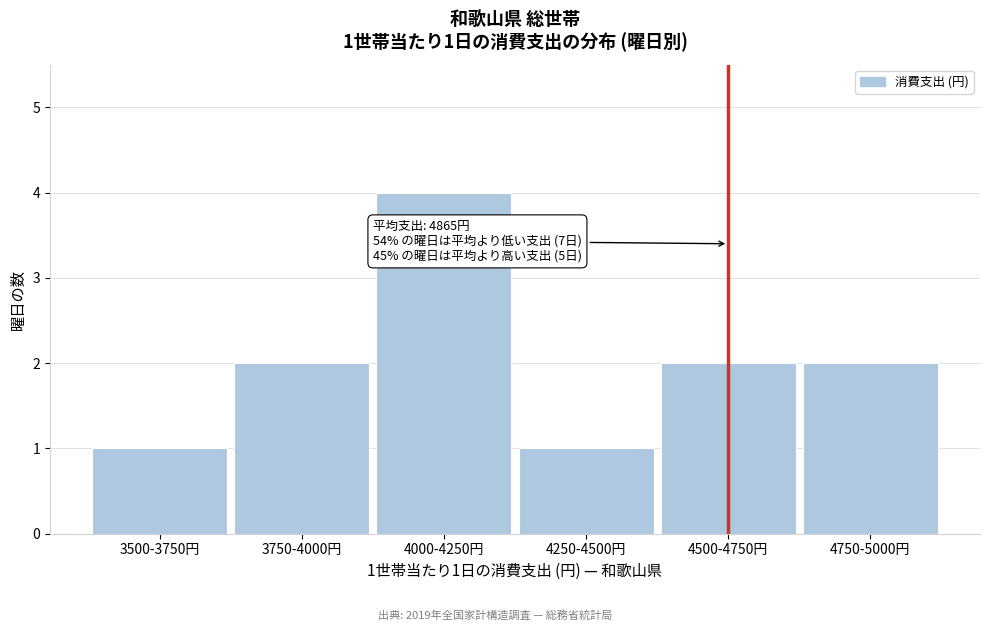

Reading left to right, list all the values displayed in this chart.

3500-3750円=1	3750-4000円=2	4000-4250円=4	4250-4500円=1	4500-4750円=2	4750-5000円=2